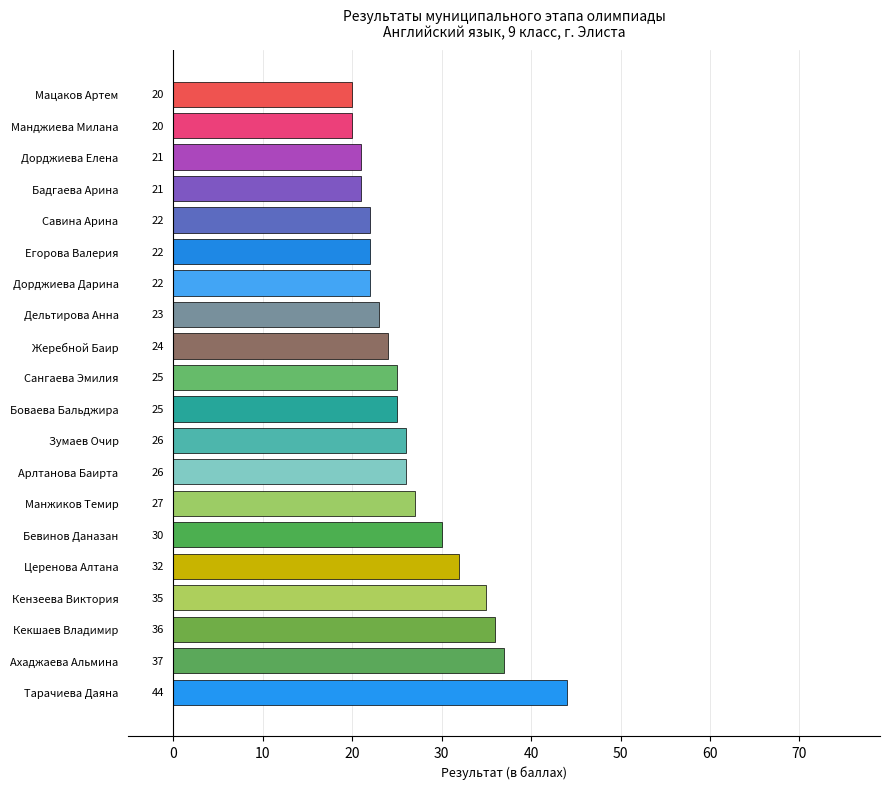

The chart shows a value of 9 at Ахаджаева Альмина. True or false?

False